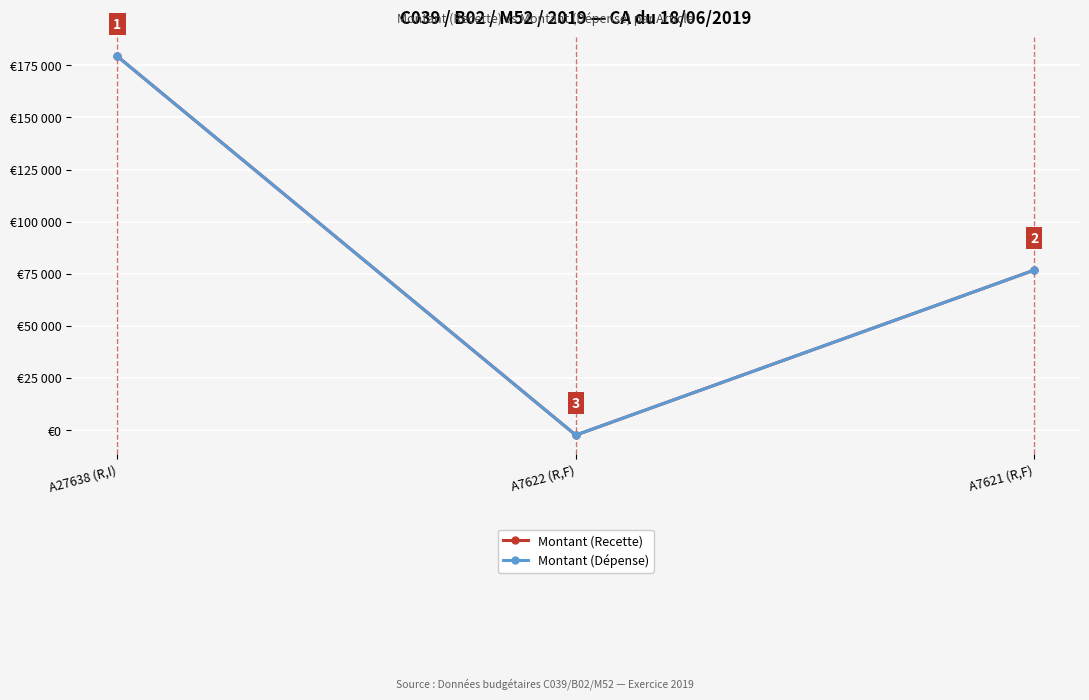

Between A27638 (R,I) and A7621 (R,F), which is larger?

A27638 (R,I)